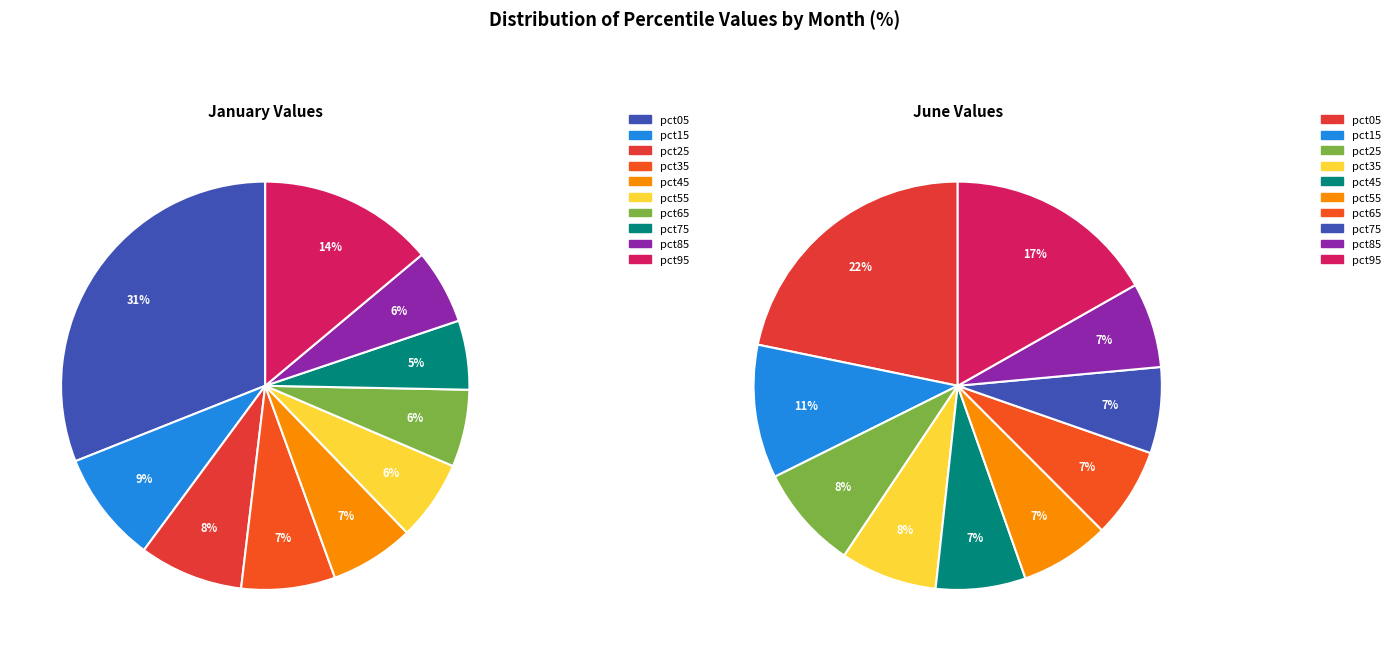

Does any single category account for the majority?

No